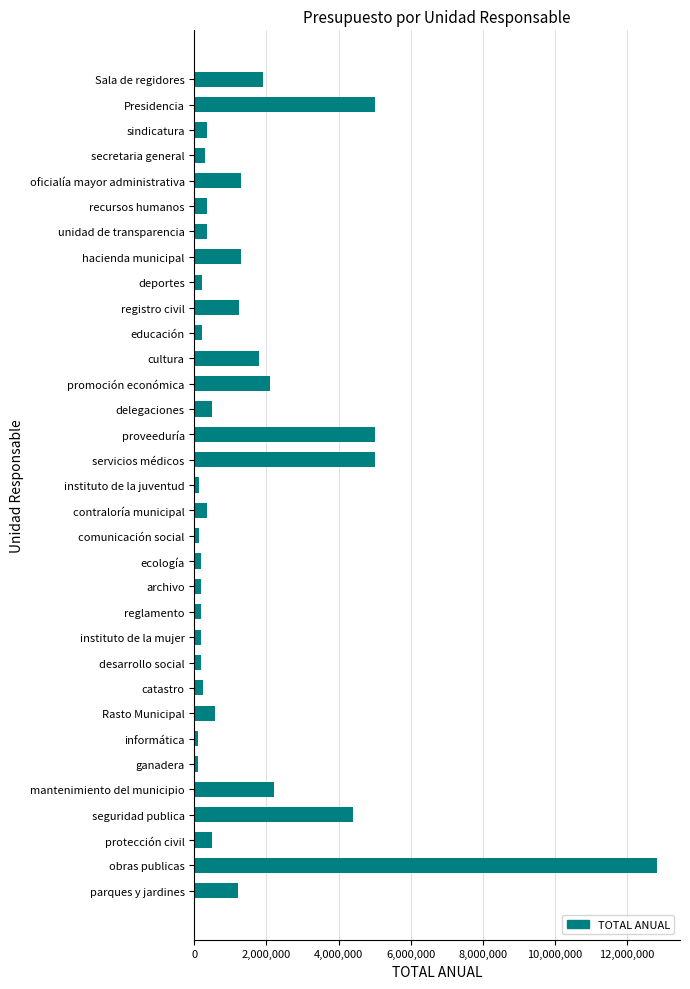

Which has a higher value, promoción económica or sindicatura?

promoción económica